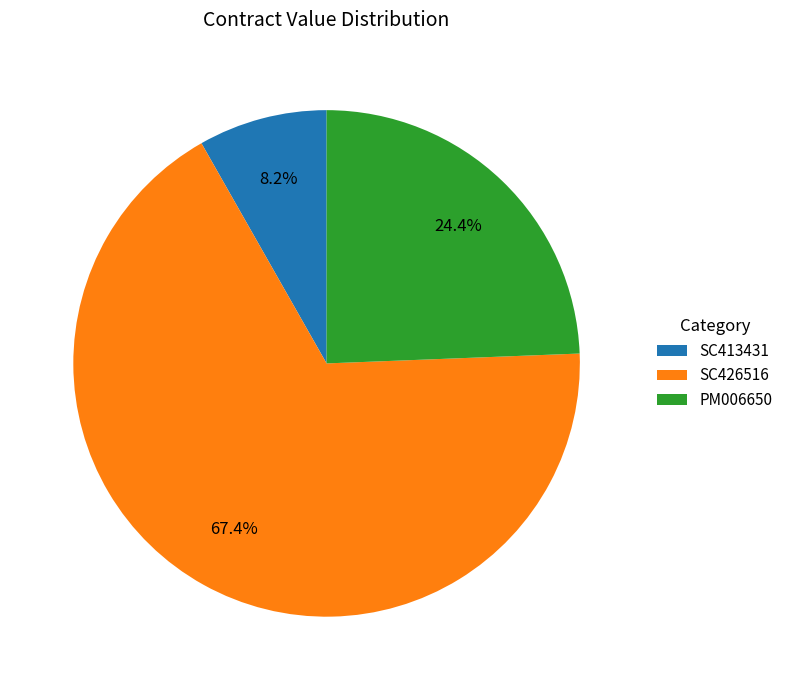

Rank the categories by value from lowest to highest.

SC413431, PM006650, SC426516